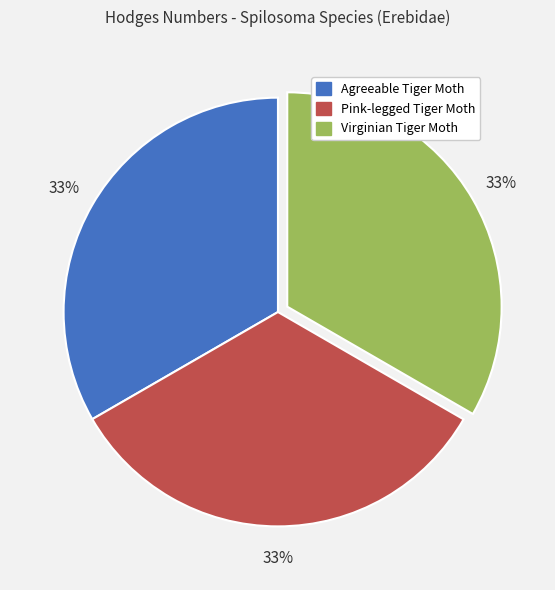

Is Virginian Tiger Moth the majority of the pie?

No